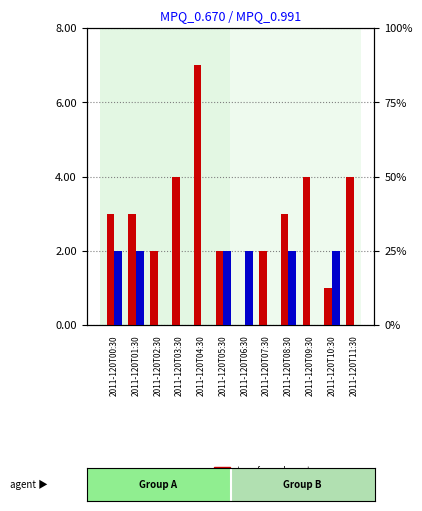

Rank the series by their maximum value, from highest to lowest.

transformed count, percentile rank within the sample